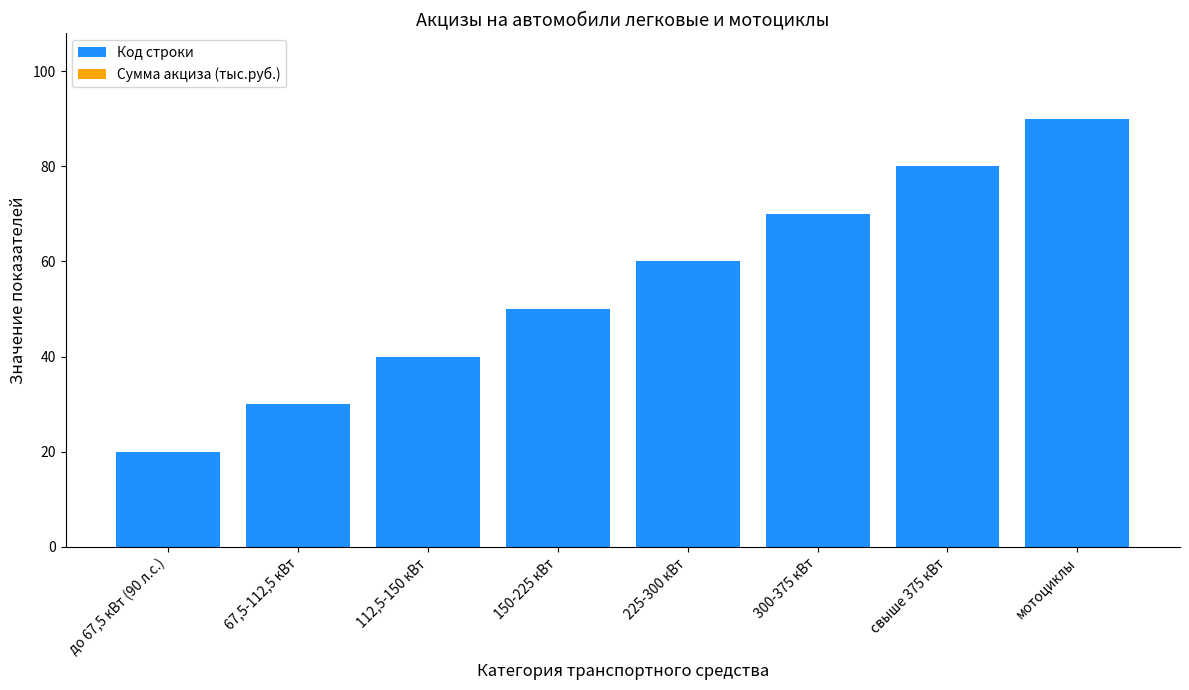

Reading left to right, transcribe all the data shown in this chart.

до 67,5 кВт (90 л.с.)=20	67,5-112,5 кВт=30	112,5-150 кВт=40	150-225 кВт=50	225-300 кВт=60	300-375 кВт=70	свыше 375 кВт=80	мотоциклы=90